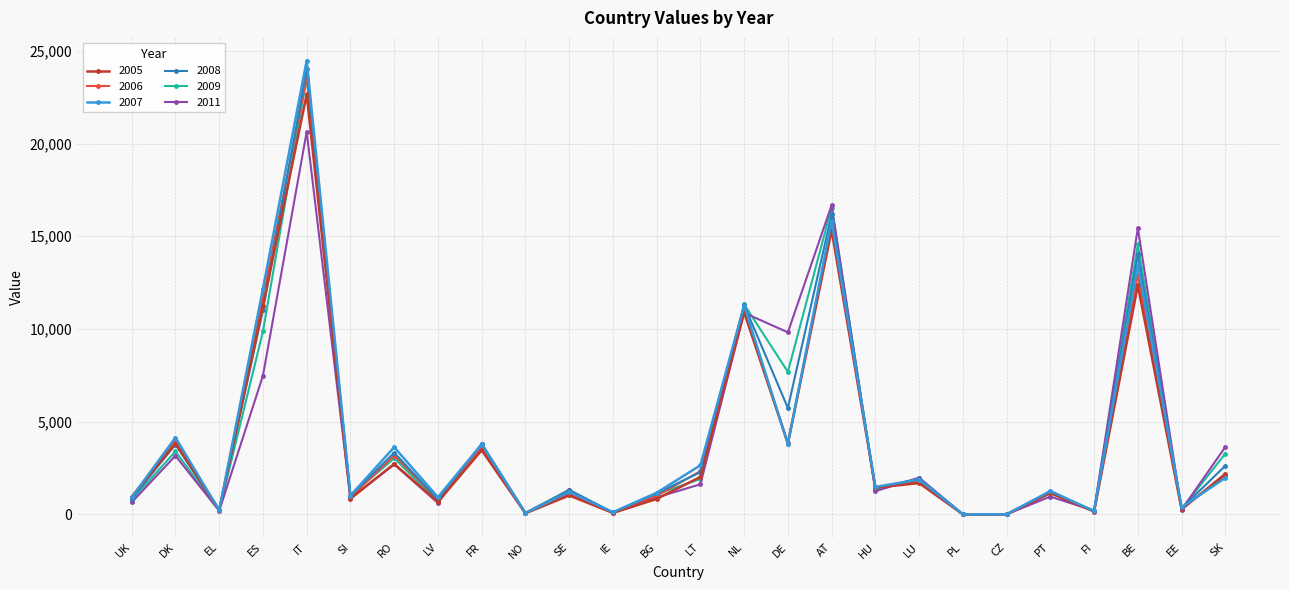

How many lines are shown in the chart?

6